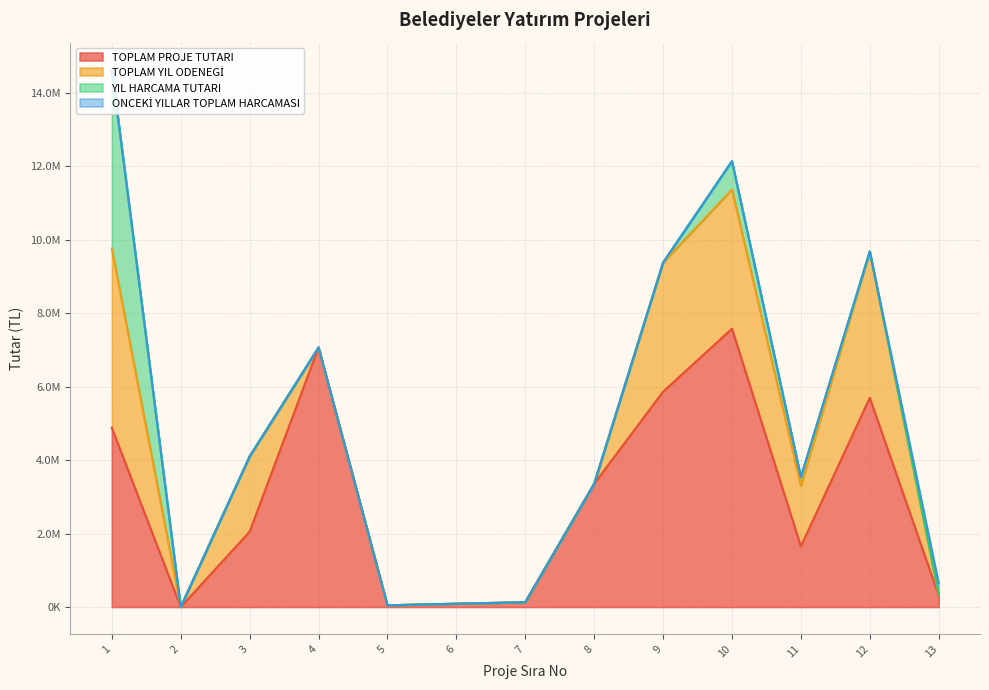

Which series changed the most between 3 and 6?

TOPLAM YIL ODENEGİ